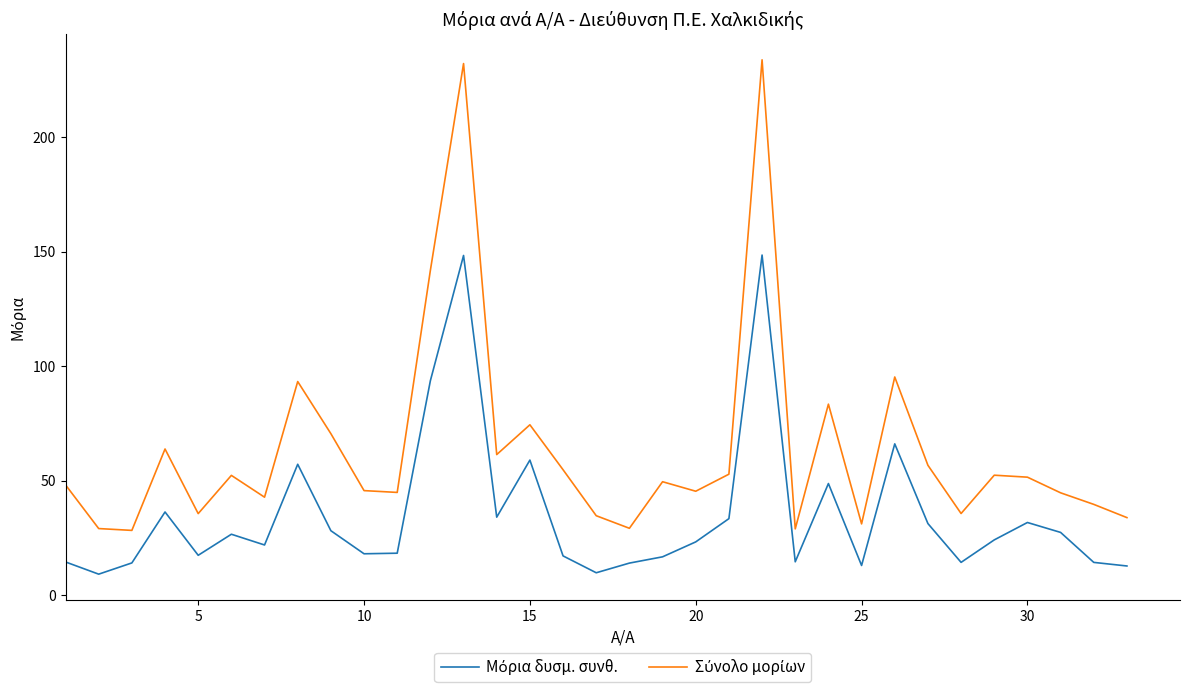

What is the minimum value shown in the chart?

9.2